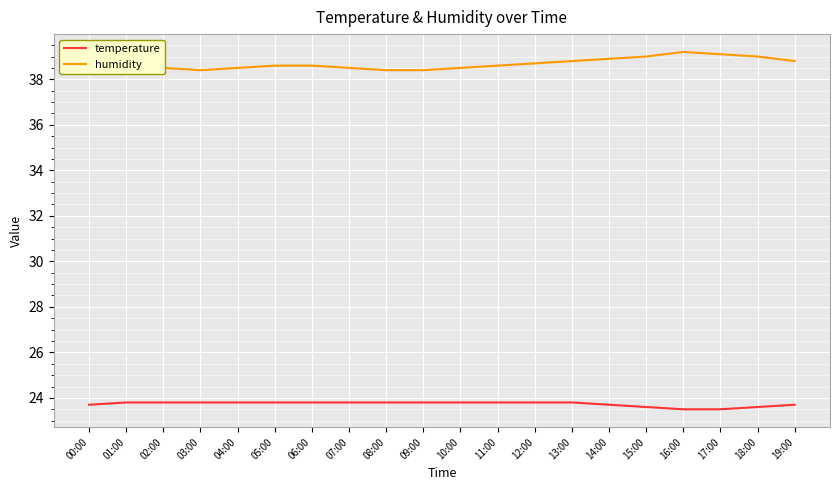

What is the label of the 18th point from the left?

17:00